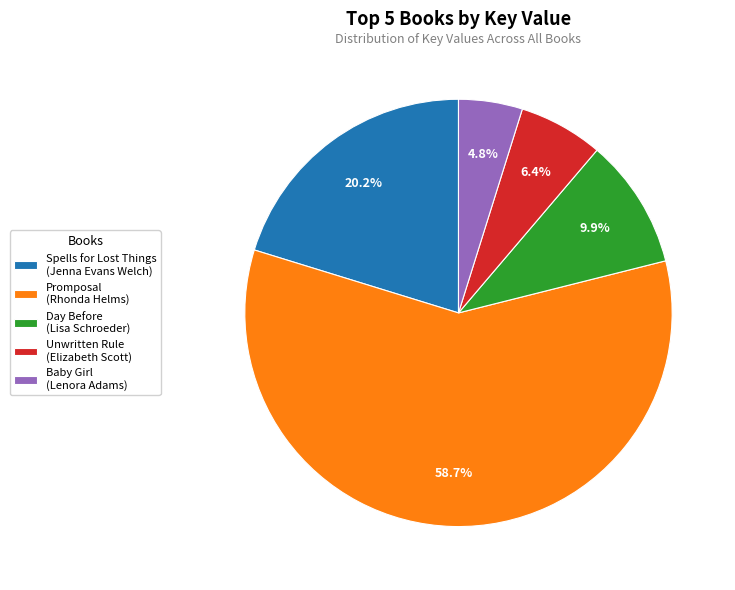

Is there a majority slice in this chart?

Yes